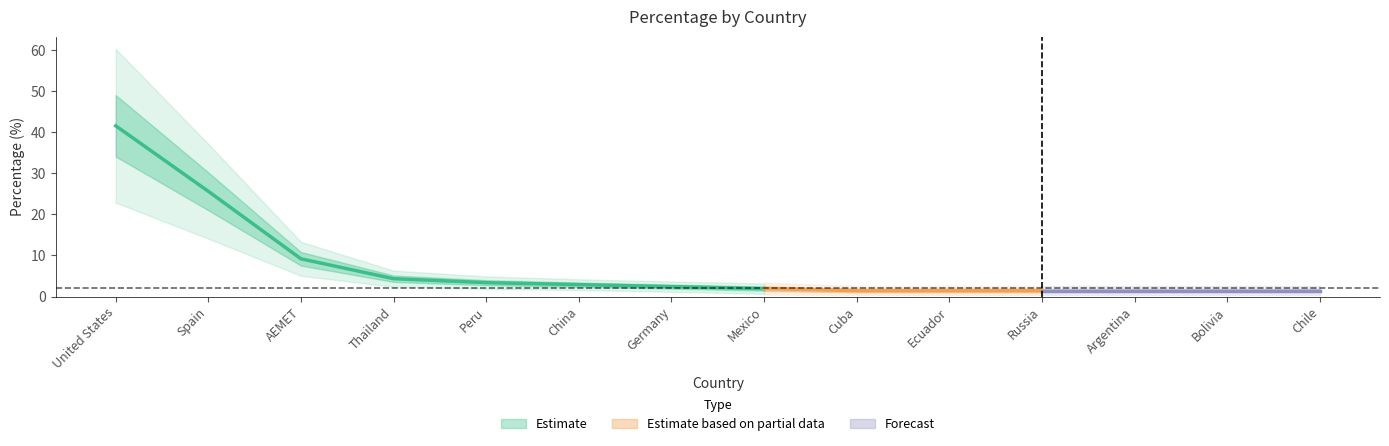

True or false: count and percentage cross at least once.

False